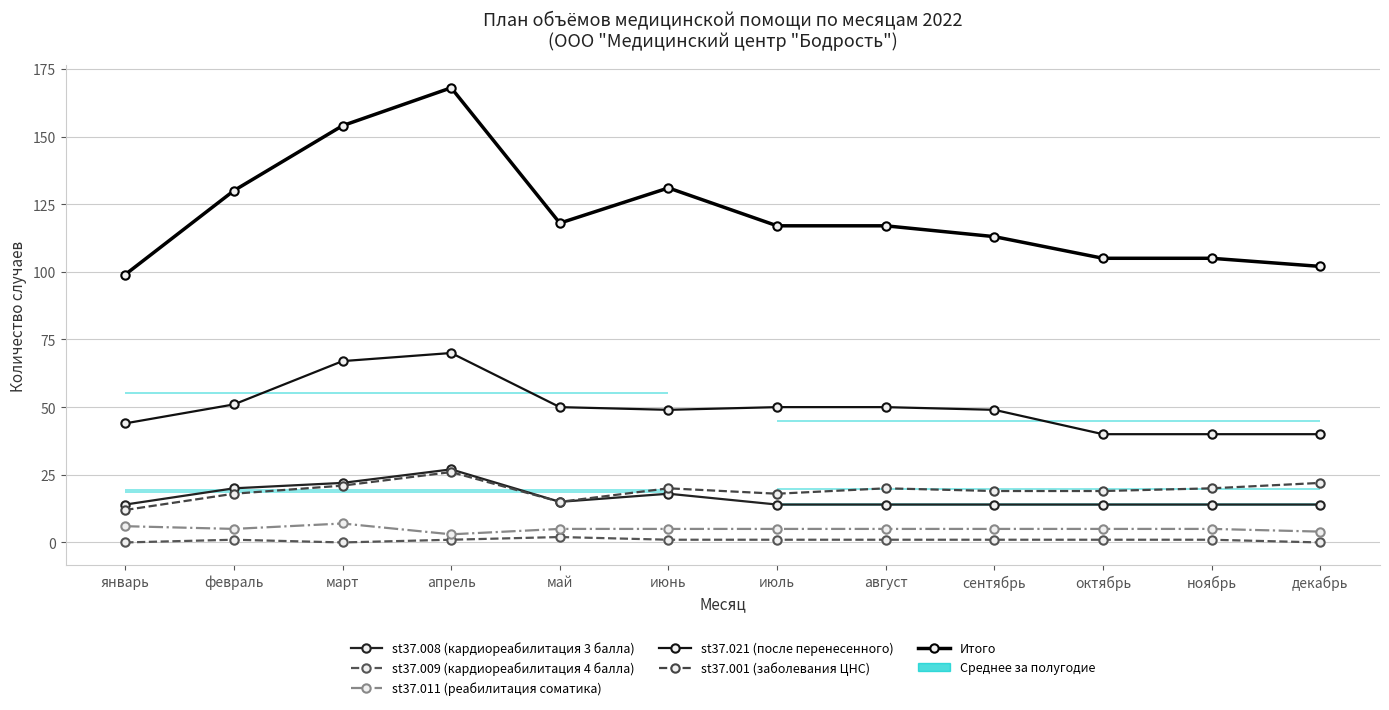

Count the st37.009 (кардиореабилитация 4 балла) values in the range 1 to 2.

9